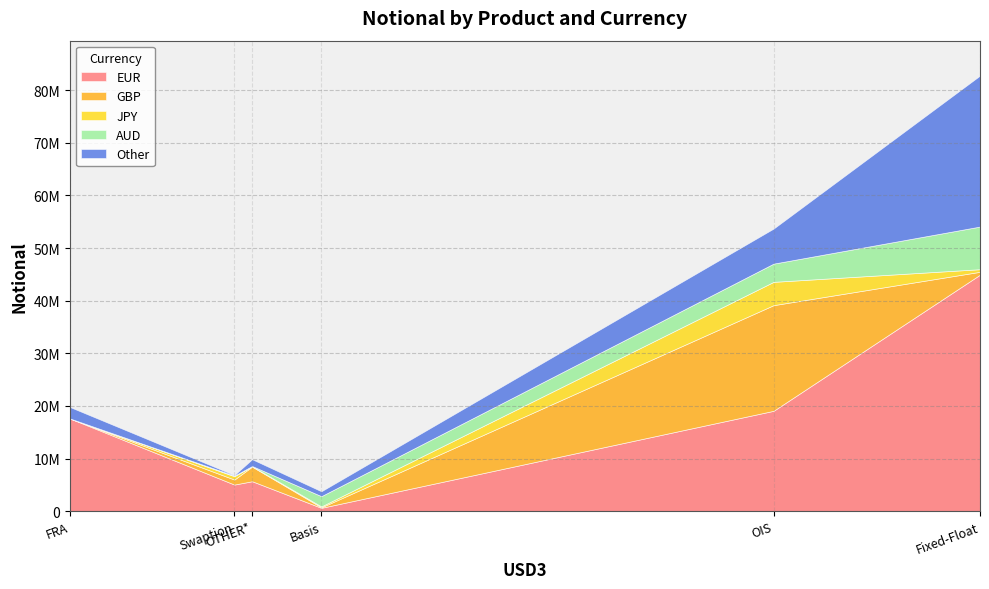

True or false: AUD has a value of 44574 at OTHER*.

True